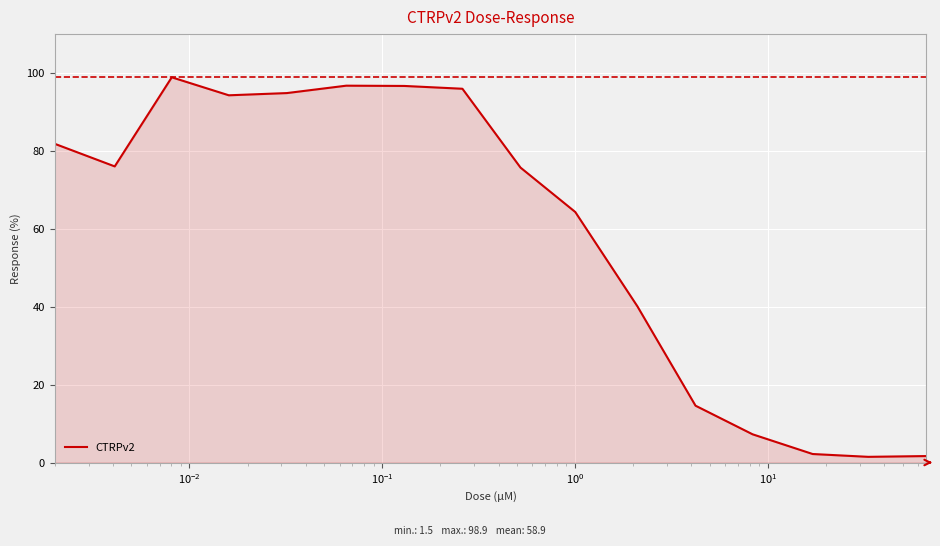

What is the greatest value displayed?

98.9